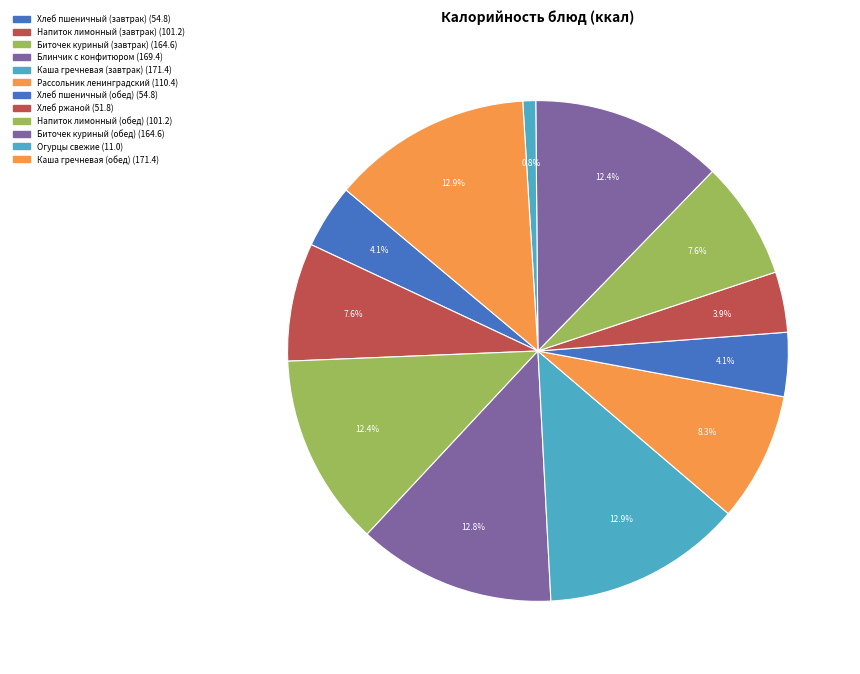

To the nearest percent, what is the average slice percentage?

8%